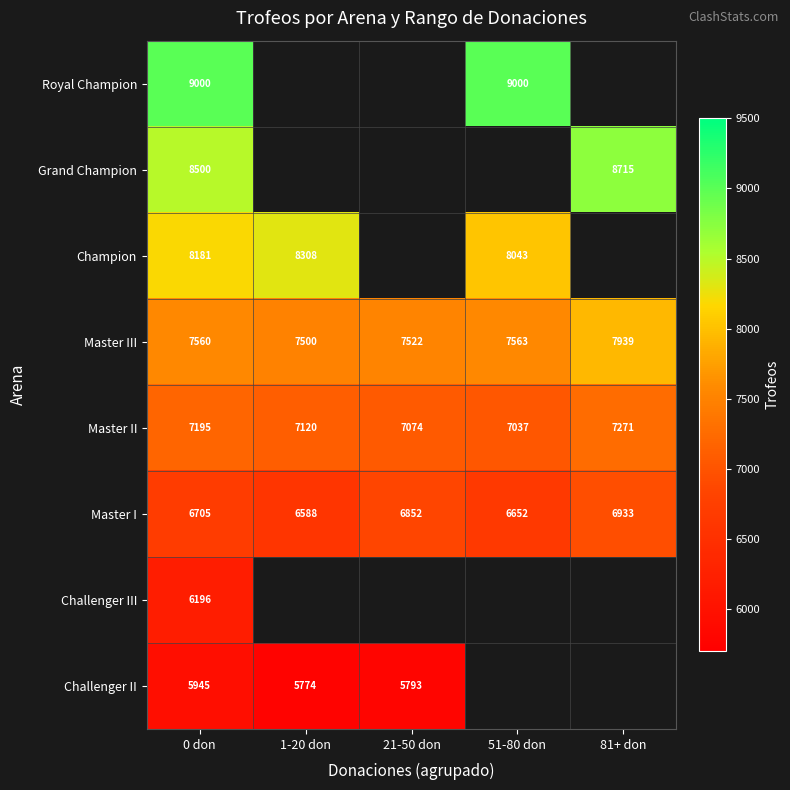

The Champion series shows 8181 at 0 don. True or false?

True